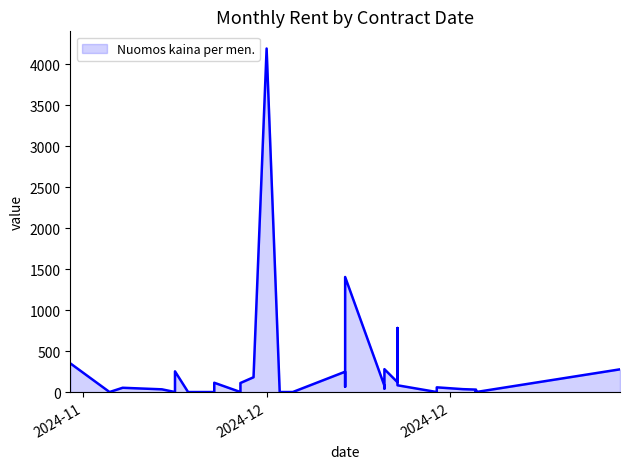

How many data points are less than 51?

20